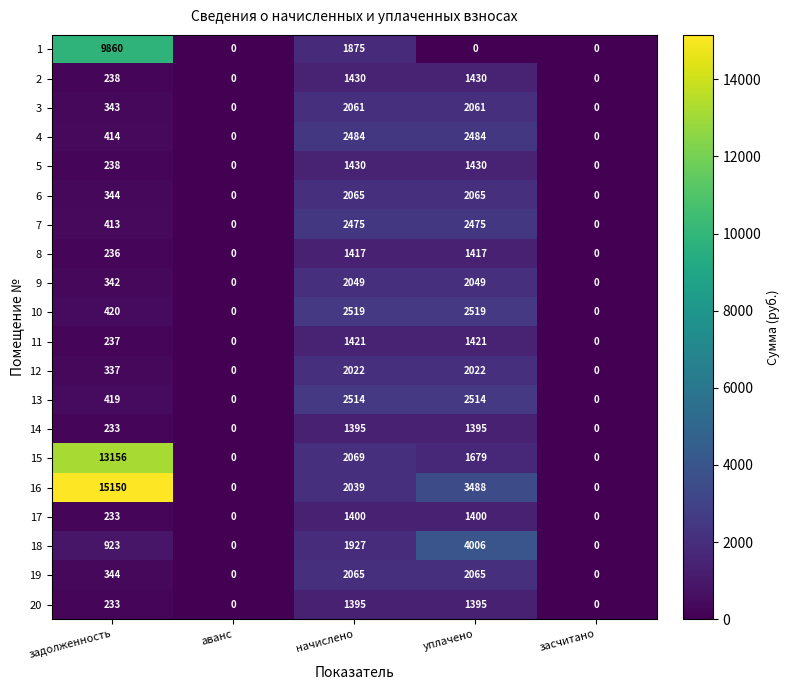

At which label is 1 closest to 4930?

начислено